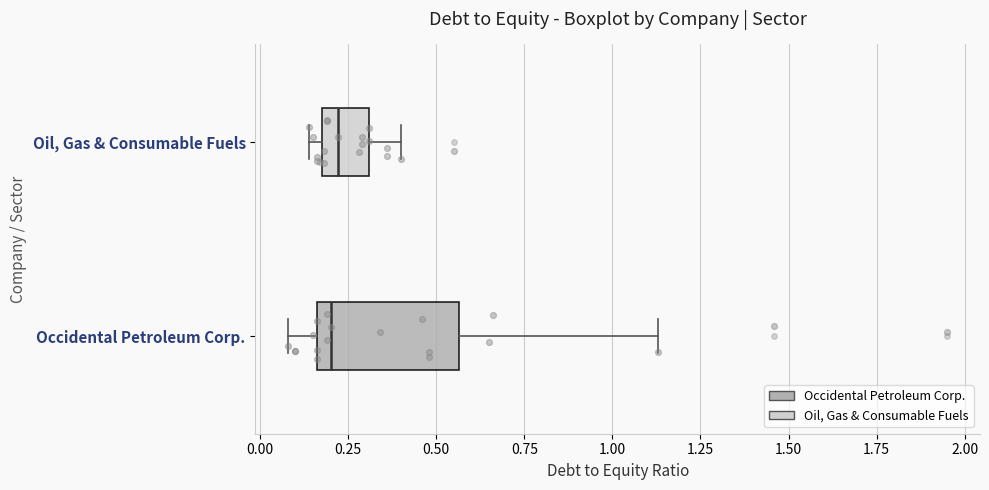

Reading bottom to top, read every box against the x-axis: the position of its median line, the range the box covers, and the ends of its whiskers. The values are not printed on the chart, so give them approximately, as read against the axis.

Occidental Petroleum Corp.: median 0.20, box 0.15 to 0.55, whiskers 0.10 to 1.15
Oil, Gas & Consumable Fuels: median 0.20 (just right of the box's left edge), box 0.20 to 0.30, whiskers 0.15 to 0.40